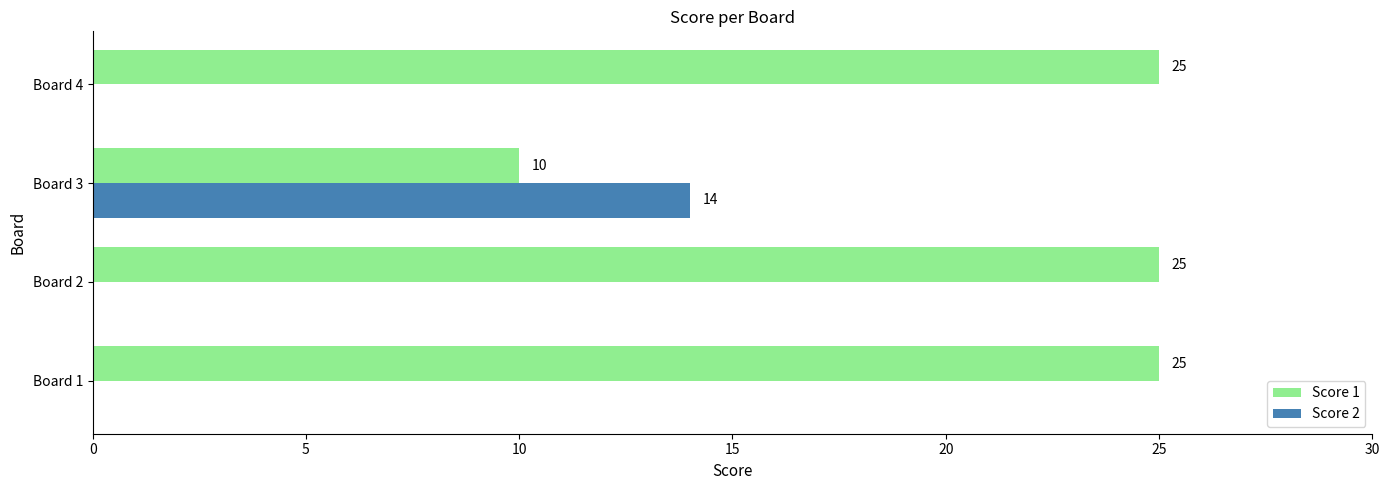

What is the sum of the Score 1 values at Board 1 and Board 3?

35